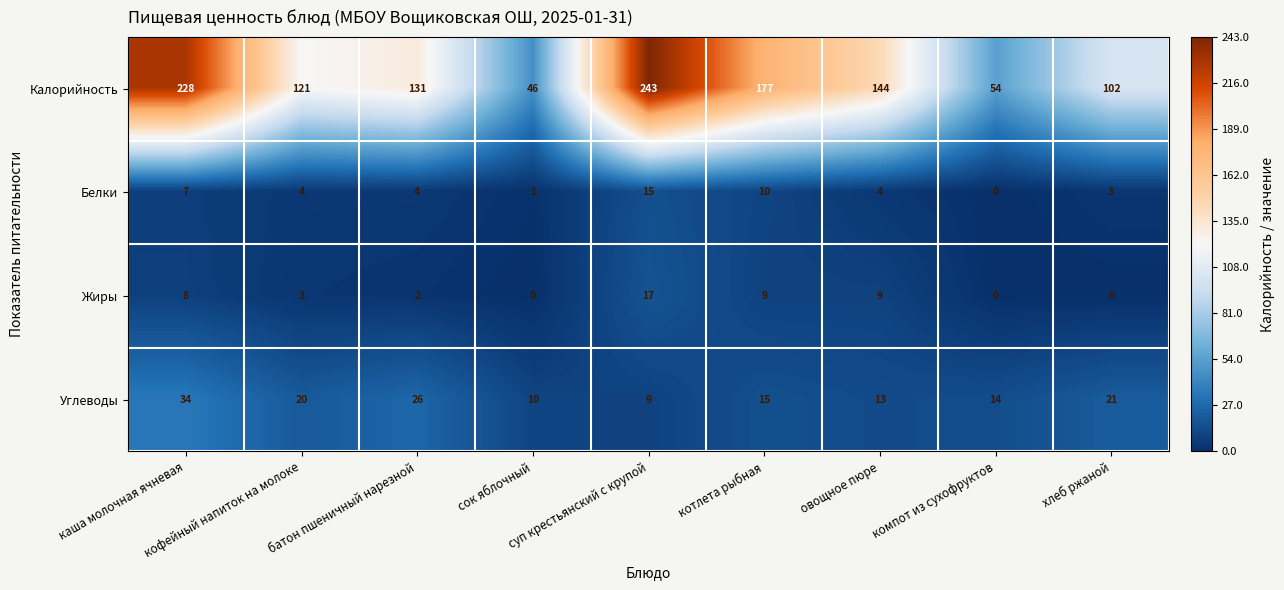

Count the number of data series in this chart.

4